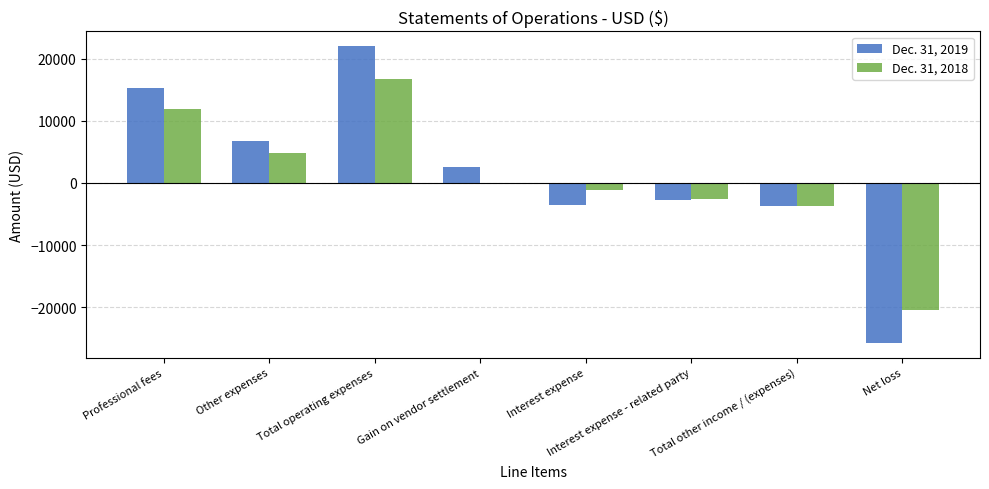

Are the bars grouped side by side (vs. stacked)?

Yes